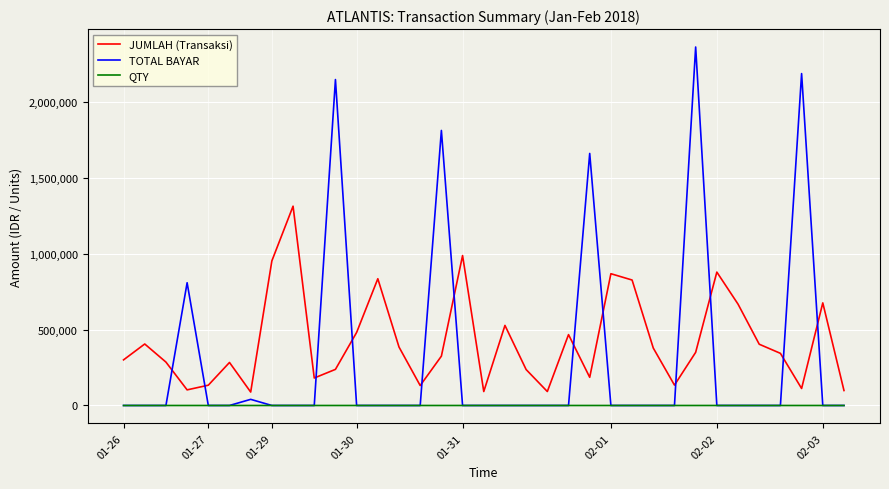

Which series has the largest total across all categories?

JUMLAH (Transaksi)